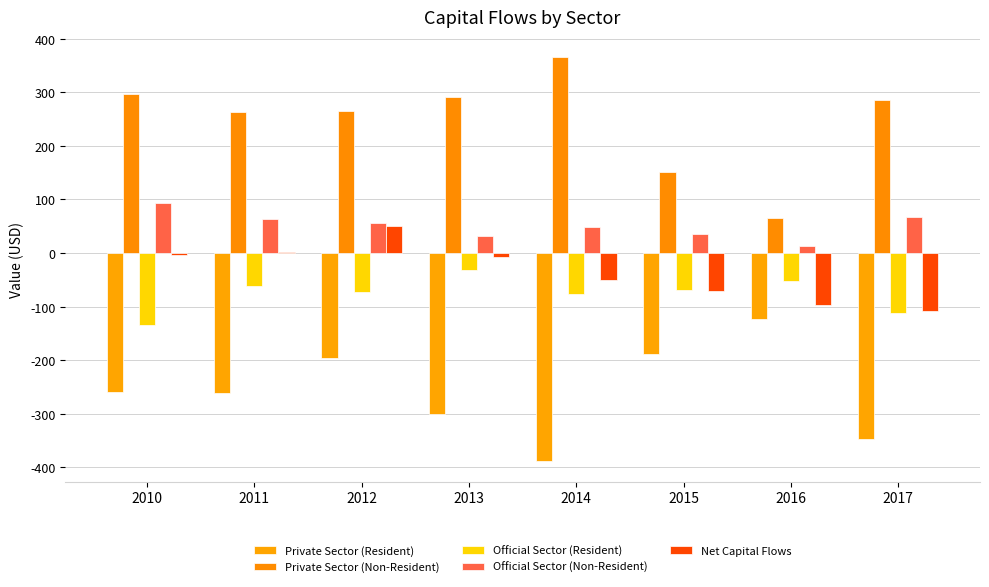

Reading left to right, extract all data points from this chart.

Private Sector (Resident): -259.2	-261.7	-195.5	-299.6	-388.7	-188.7	-123.3	-347.6
Private Sector (Non-Resident): 297.0	263.1	264.1	291.3	365.3	150.4	64.5	284.6
Official Sector (Resident): -134.3	-62.4	-73.4	-32.4	-75.7	-69.2	-52.2	-111.1
Official Sector (Non-Resident): 92.8	63.7	56.1	32.5	47.9	36.1	13.4	66.6
Net Capital Flows: -3.8	2.7	51.3	-8.1	-51.1	-71.3	-97.7	-107.5